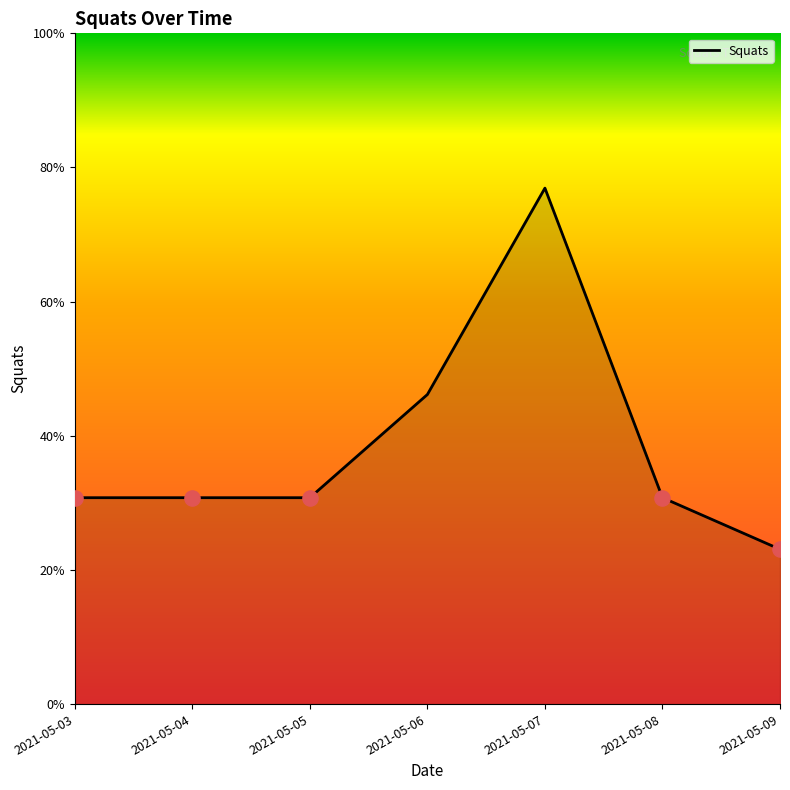

Approximately how many times larger is the value at 2021-05-08 compared to 2021-05-09?

1.0